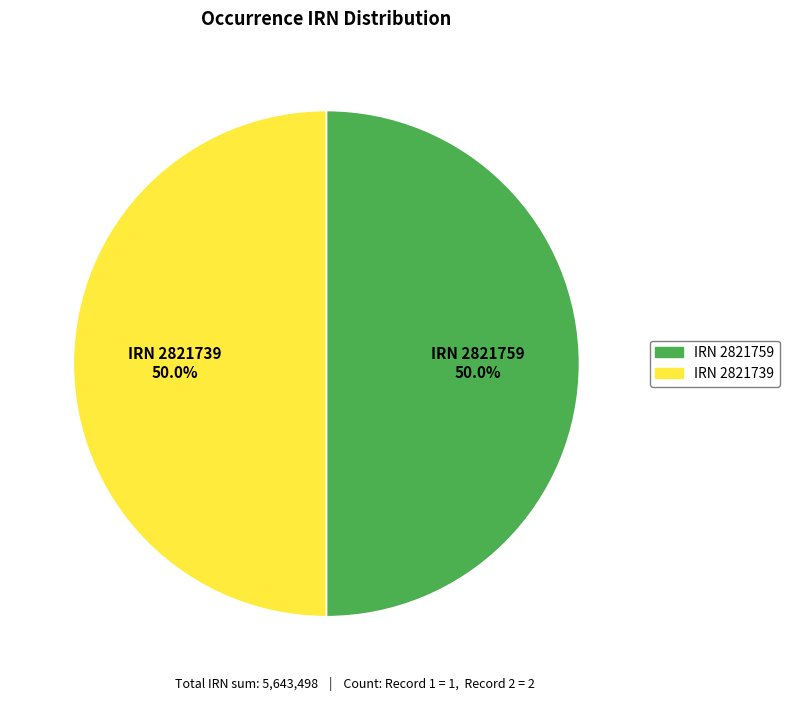

How many slices are in this pie chart?

2